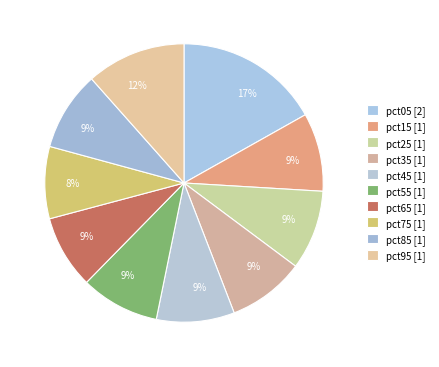

How many segments does this pie chart have?

10